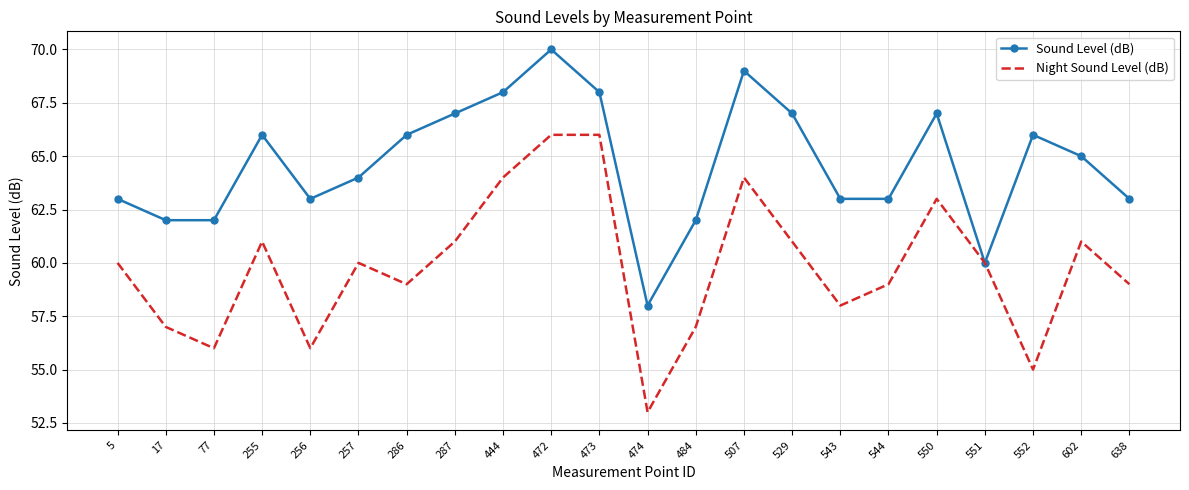

Reading left to right, extract all data points from this chart.

Sound Level (dB): 63	62	62	66	63	64	66	67	68	70	68	58	62	69	67	63	63	67	60	66	65	63
Night Sound Level (dB): 60	57	56	61	56	60	59	61	64	66	66	53	57	64	61	58	59	63	60	55	61	59